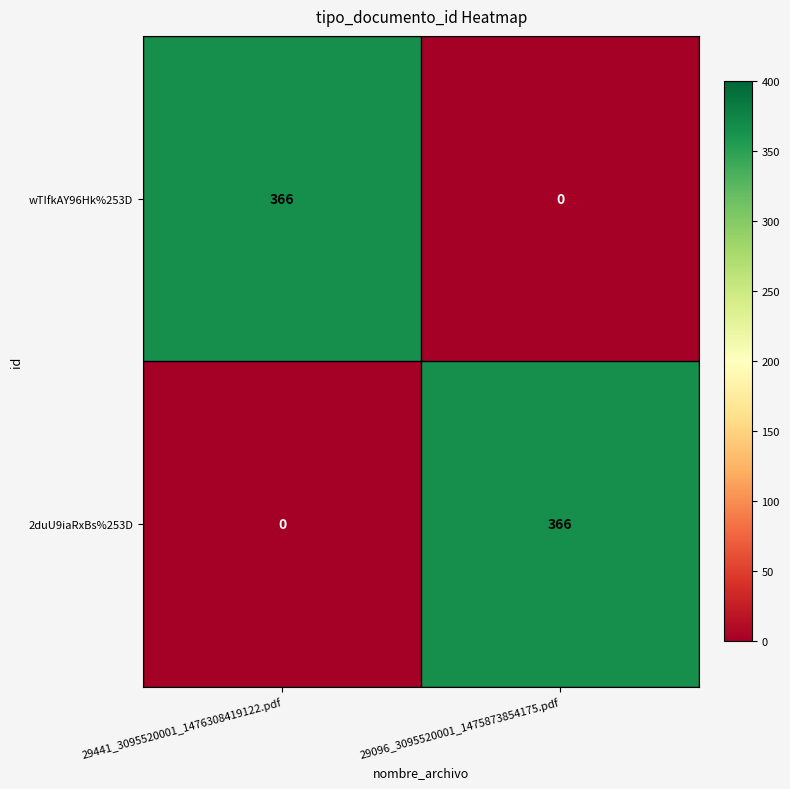

What is the spread (max minus min) of values at 29441_3095520001_1476308419122.pdf?

366